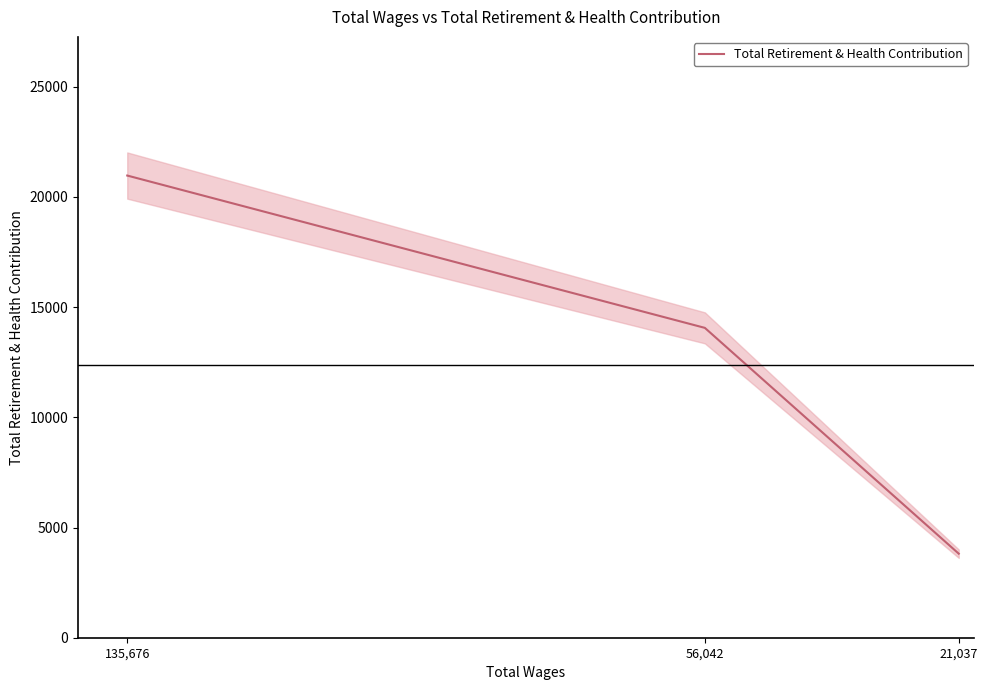

Does the chart display data point markers on the line(s)?

No